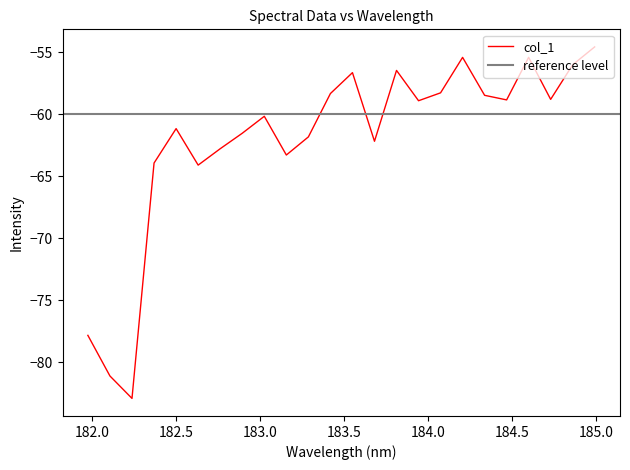

Is it true that the value at 182.8925964608 is -61.5?

True